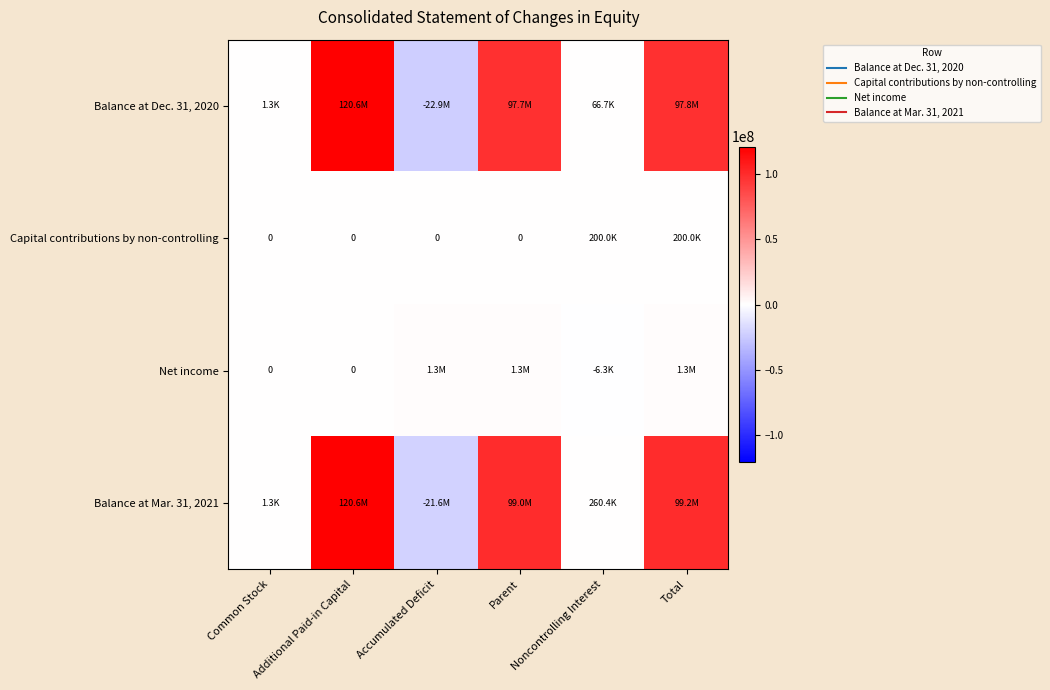

List the series in order of their peak value, lowest first.

Capital contributions by non-controlling, Net income, Balance at Dec. 31, 2020, Balance at Mar. 31, 2021